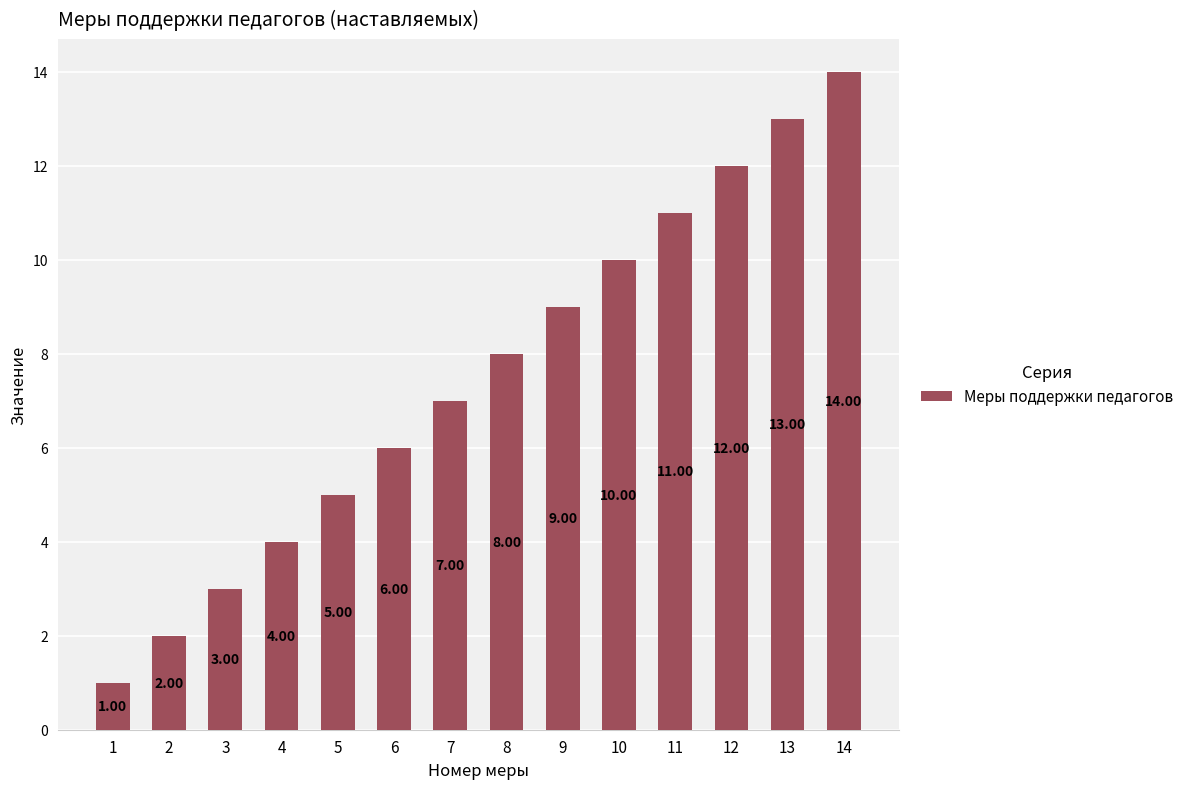

What is the difference between the values at 3 and 14?

11